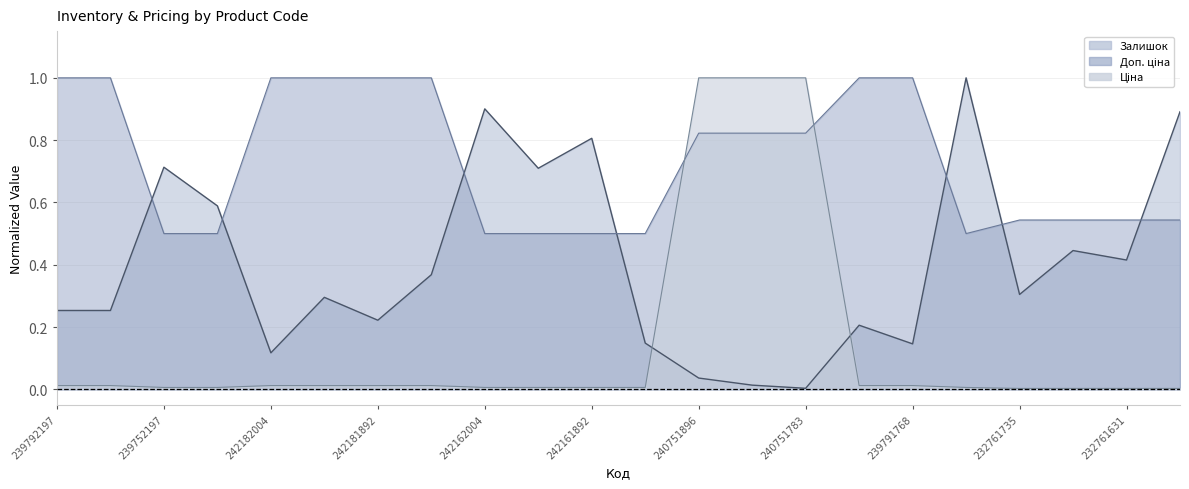

What are all the series names shown in the legend?

Залишок, Ціна, Доп. ціна